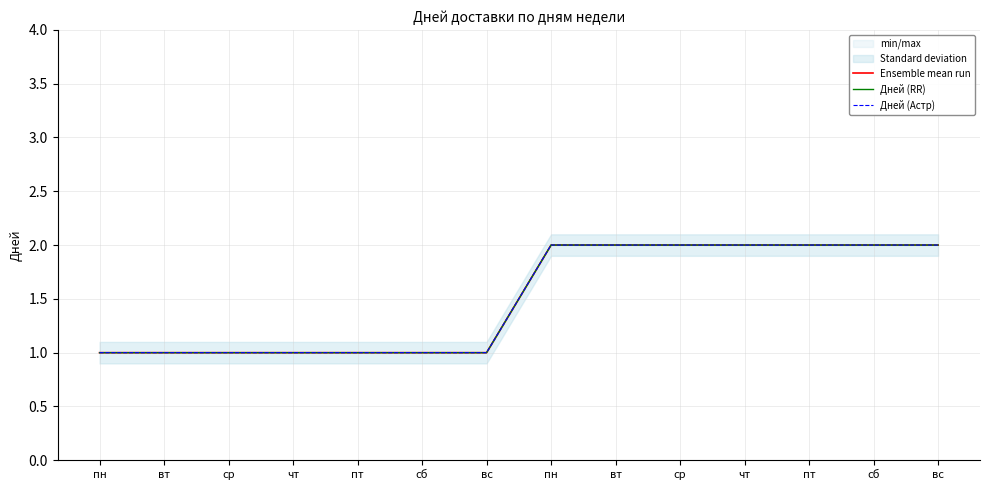

Is the value of Ensemble mean run at сб greater than the value of Дней (RR) at вс?

No